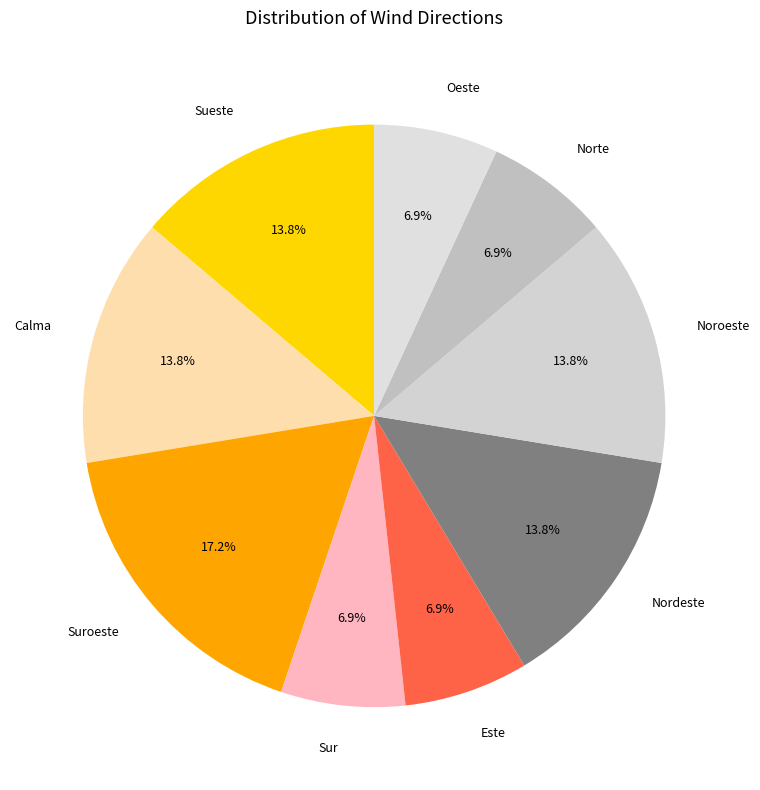

What percentage is the Calma slice, to the nearest percent?

14%